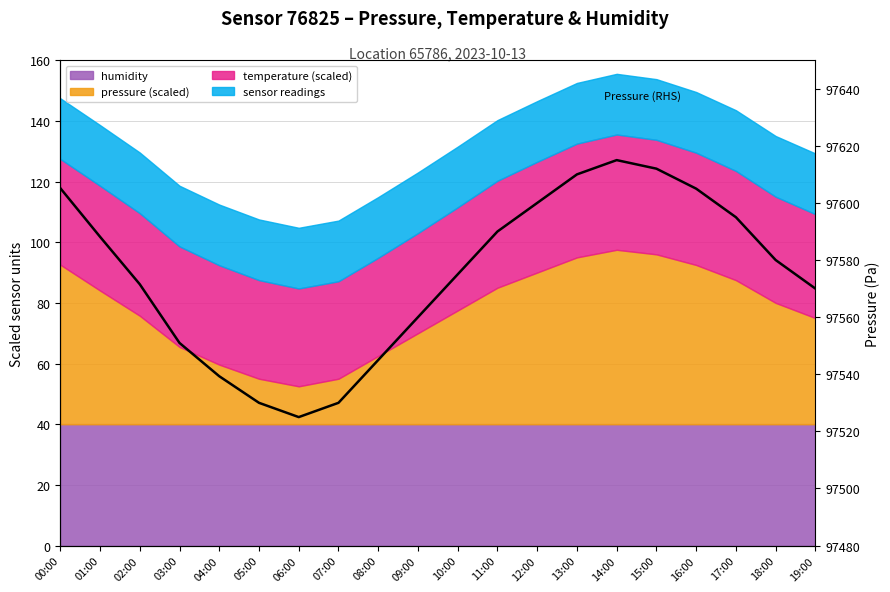

What is the approximate value at 07:00?

97530.0